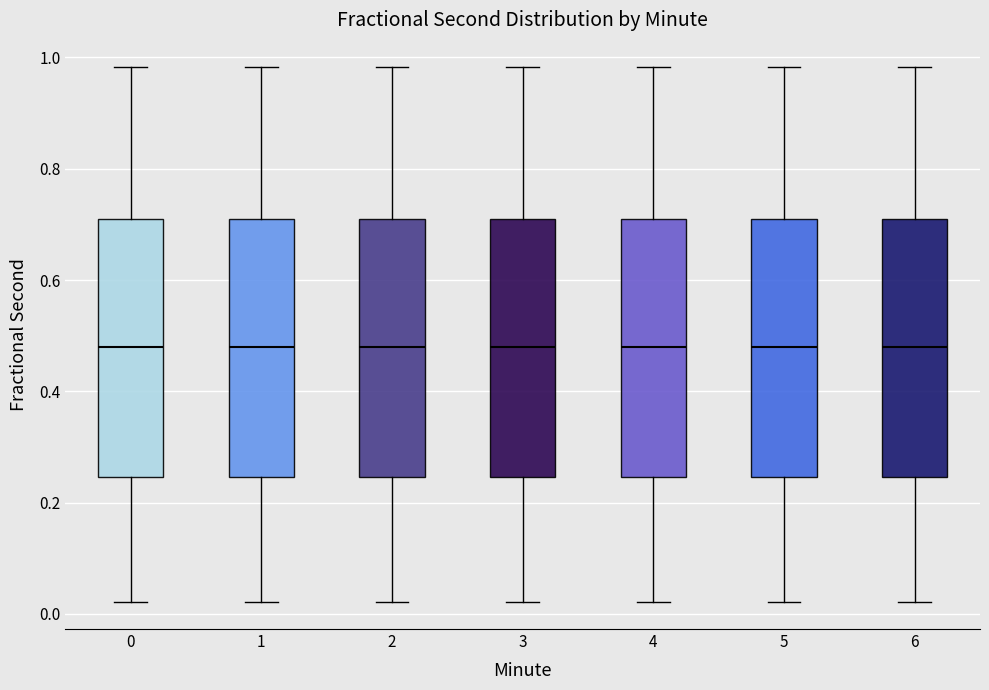

Reading left to right, read every box against the y-axis: the position of its median line, the range the box covers, and the ends of its whiskers. The values are not printed on the chart, so give them approximately, as read against the axis.

0: median 0.48, box 0.24 to 0.70, whiskers 0.02 to 0.98
1: median 0.48, box 0.24 to 0.70, whiskers 0.02 to 0.98
2: median 0.48, box 0.24 to 0.70, whiskers 0.02 to 0.98
3: median 0.48, box 0.24 to 0.70, whiskers 0.02 to 0.98
4: median 0.48, box 0.24 to 0.70, whiskers 0.02 to 0.98
5: median 0.48, box 0.24 to 0.70, whiskers 0.02 to 0.98
6: median 0.48, box 0.24 to 0.70, whiskers 0.02 to 0.98